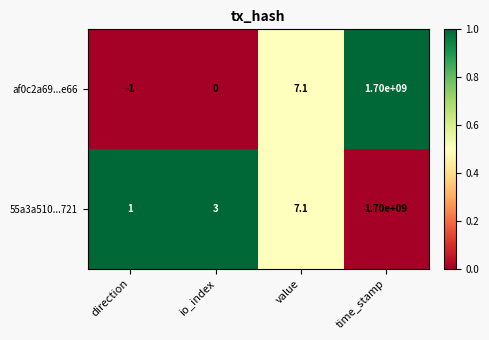

What is the average value of the 55a3a510...721 series?

425000002.8